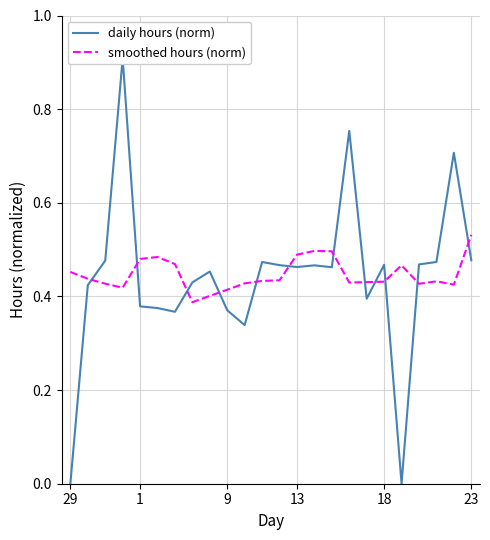

What is the maximum value shown in the chart?

0.9